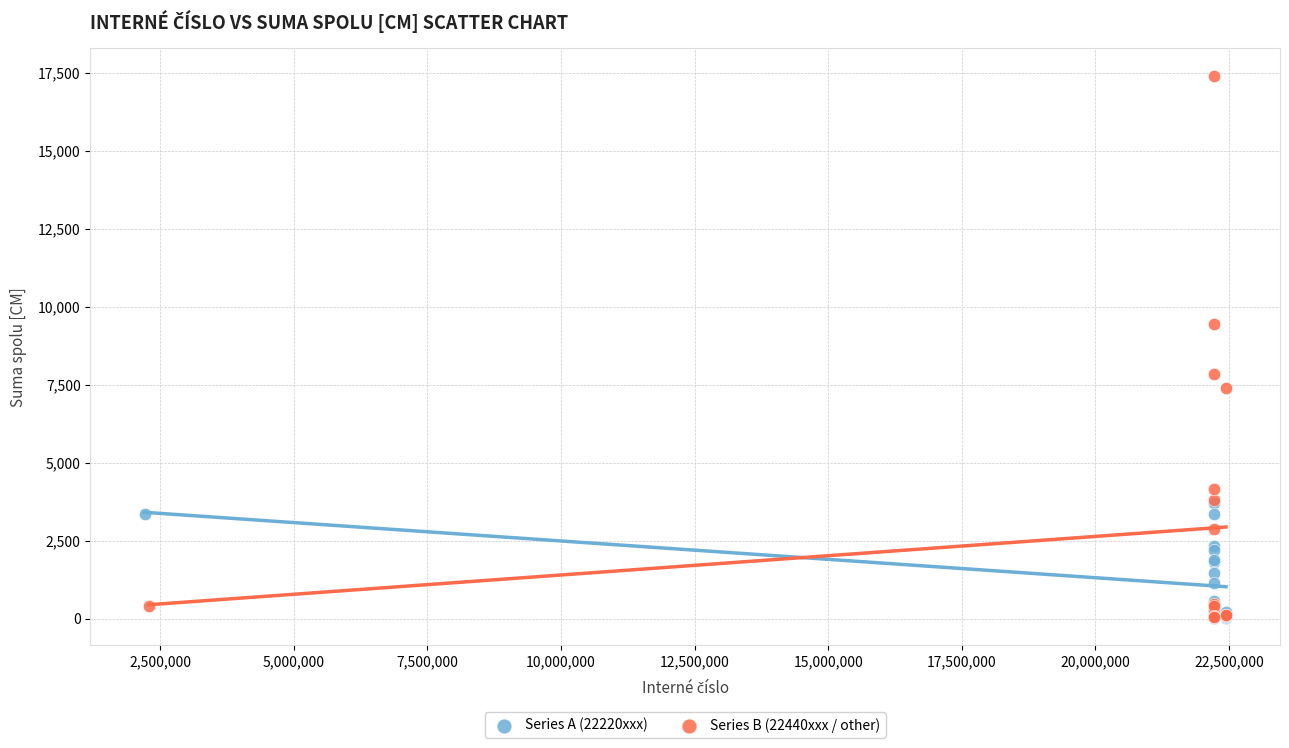

Which series has the largest Y range (max minus min)?

Series B (22440xxx / other)